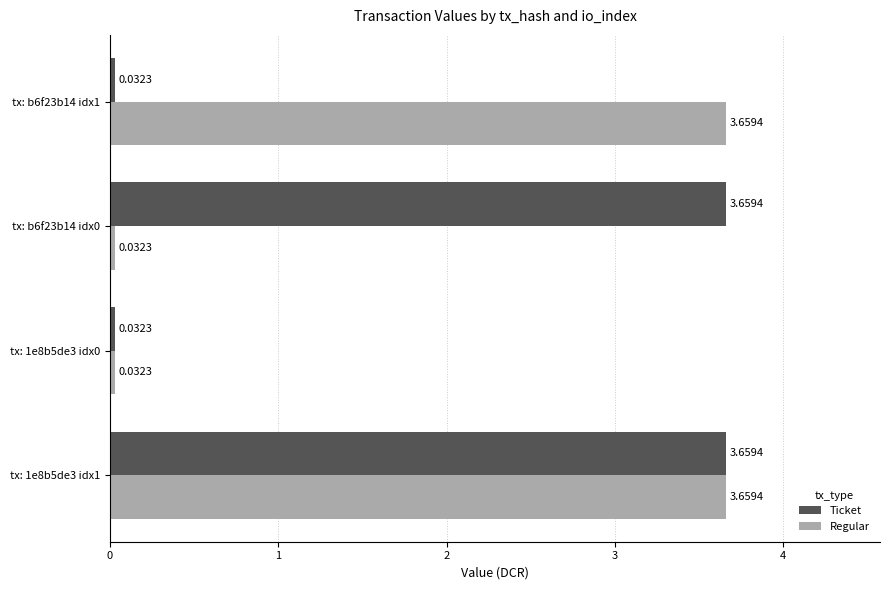

How many data points in Regular are less than 3?

2